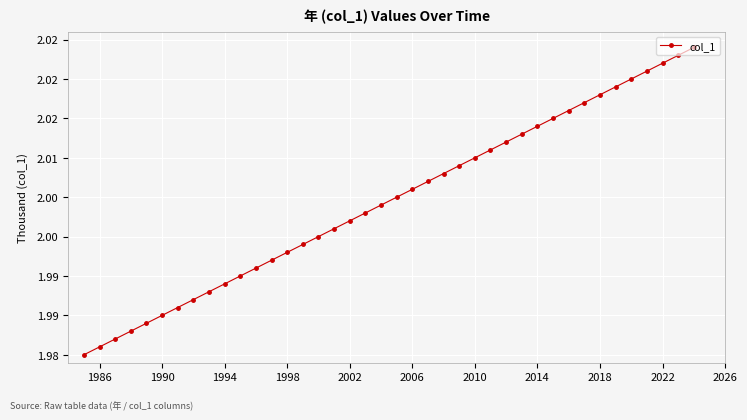

How many lines are shown in the chart?

1